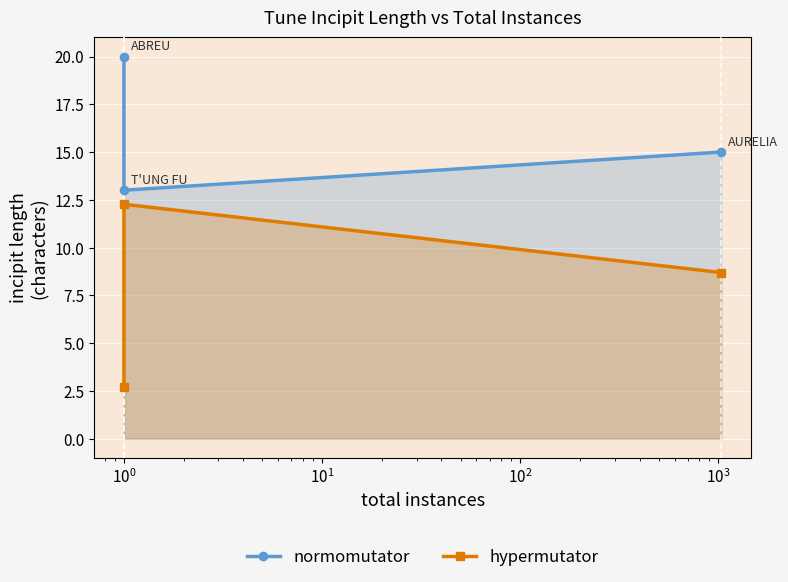

What is the difference between the highest and lowest values at $\mathdefault{10^{-2}}$?

17.3